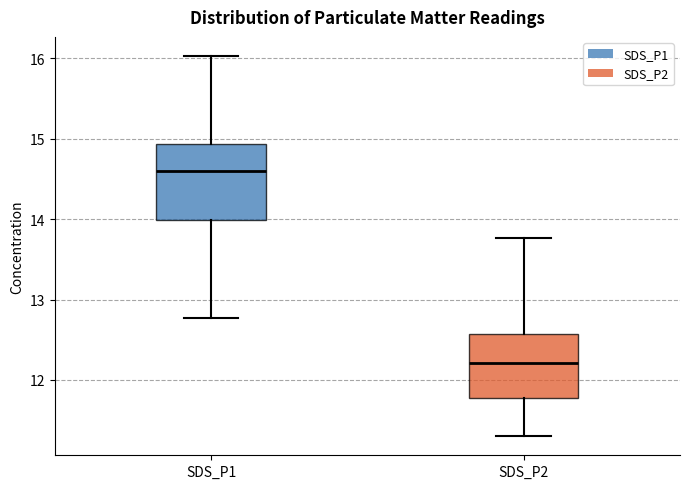

Reading left to right, transcribe this box plot: for each box, give where its median line is, the range the box spans, and where its two whiskers end, as read against the y-axis. The values are not printed on the chart, so give them approximately, as read against the axis.

SDS_P1: median 14.6, box 14.0 to 14.9, whiskers 12.8 to 16.0
SDS_P2: median 12.2, box 11.8 to 12.6, whiskers 11.3 to 13.8